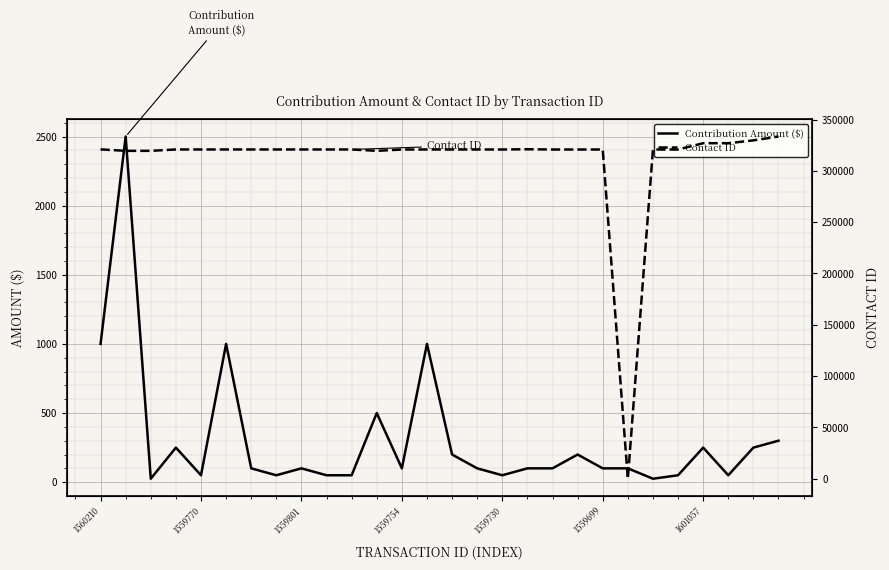

How many times do Contribution Amount ($) and Contact ID cross each other?

2